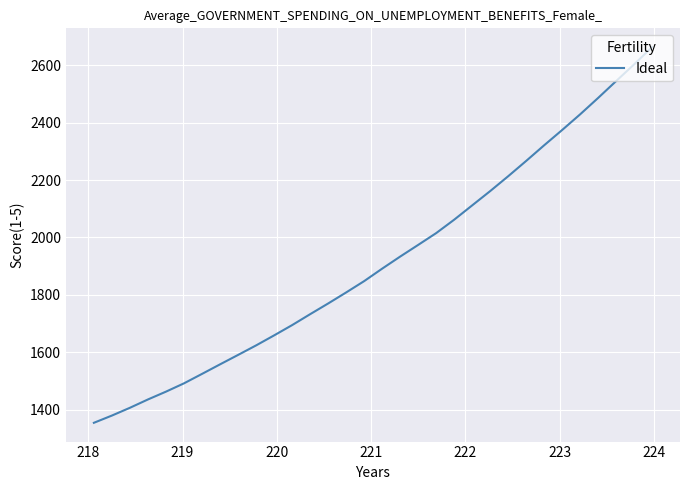

What is the greatest value displayed?

2663.1